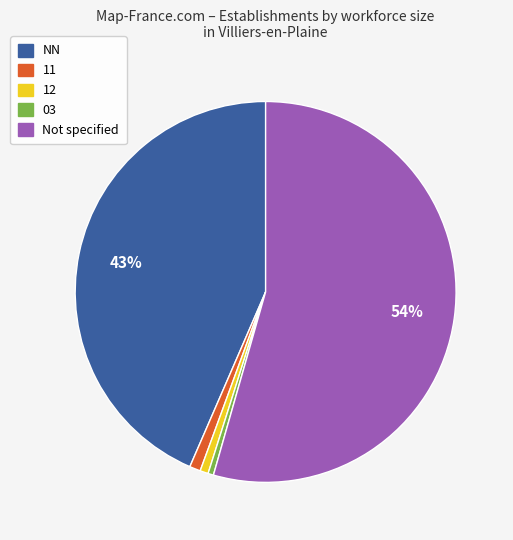

To the nearest percent, what is the average slice percentage?

20%